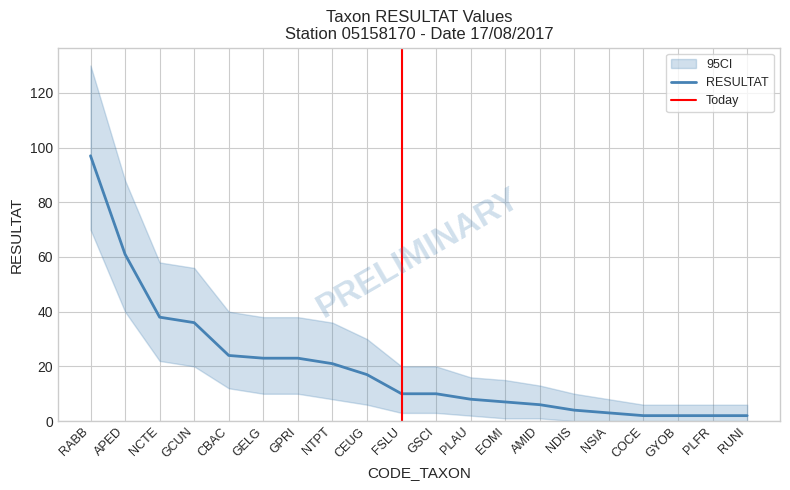

Where does the data first go above 10?

RABB